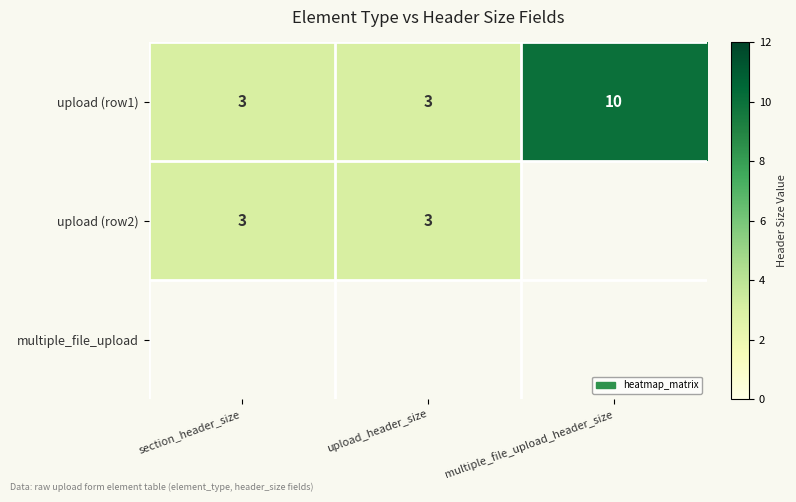

True or false: upload (row1) has a value of 5 at section_header_size.

False